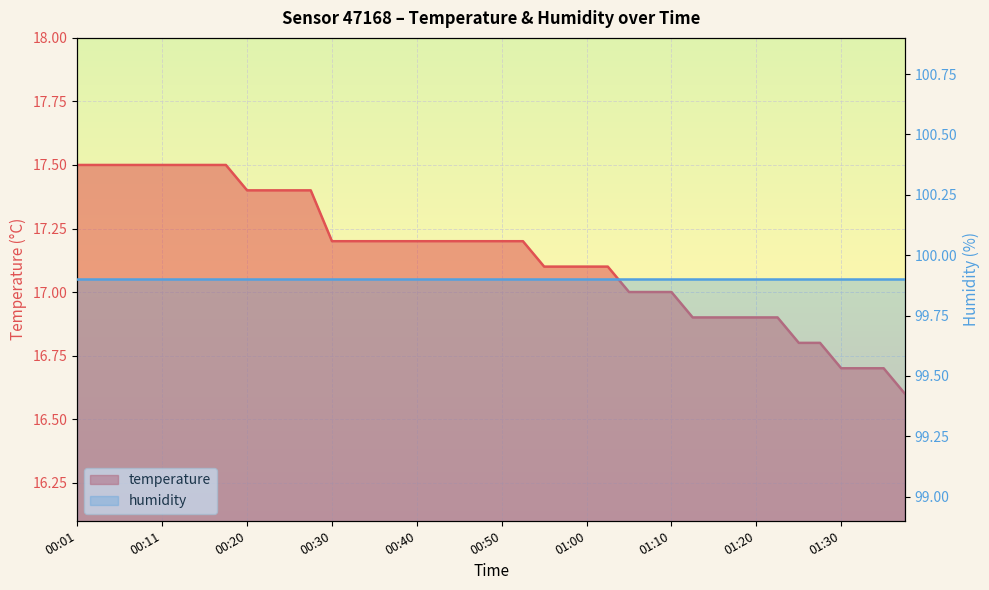

The value at 01:17 is 16.9. True or false?

True